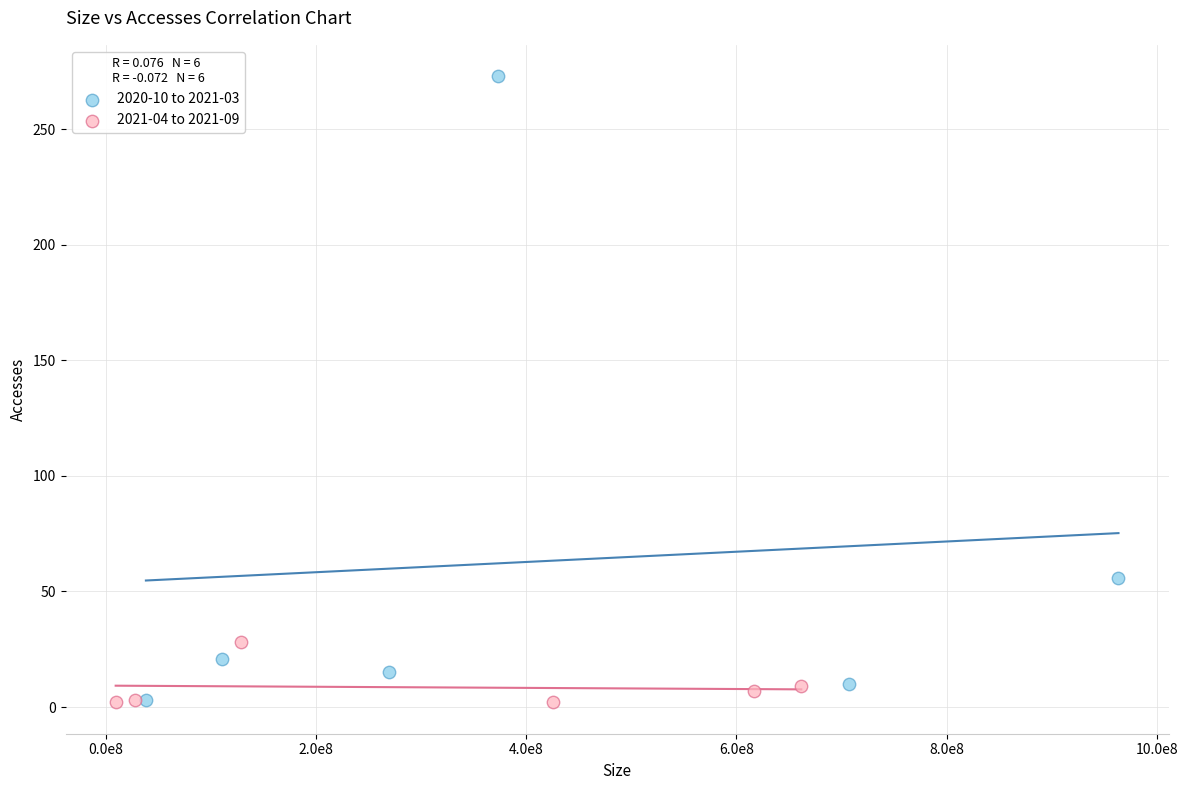

Which series reaches the maximum Y coordinate?

2020-10 to 2021-03